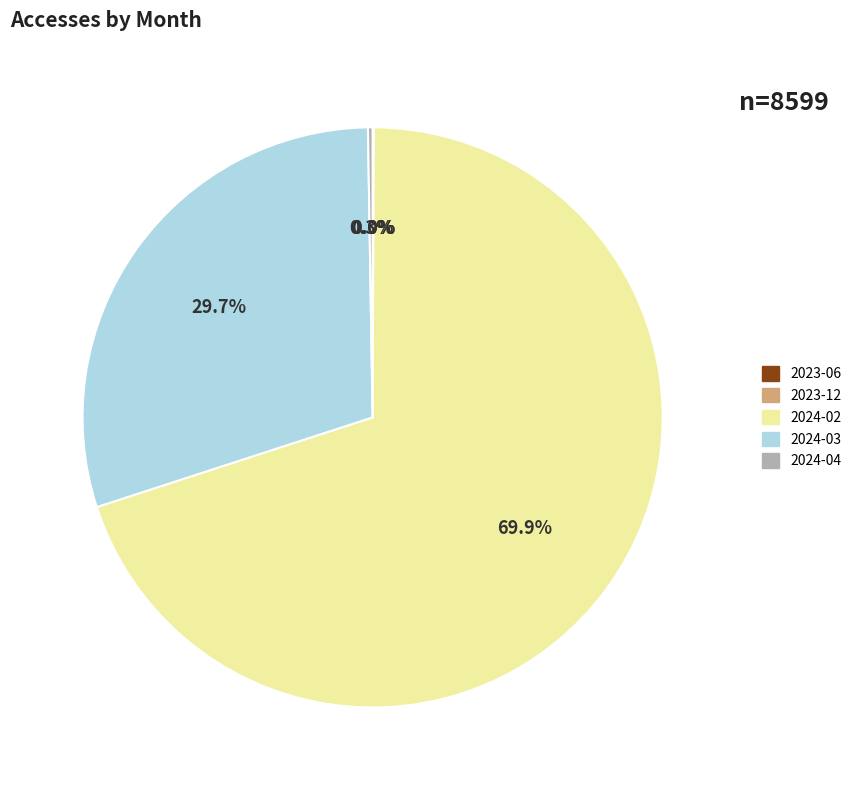

Is there a majority slice in this chart?

Yes